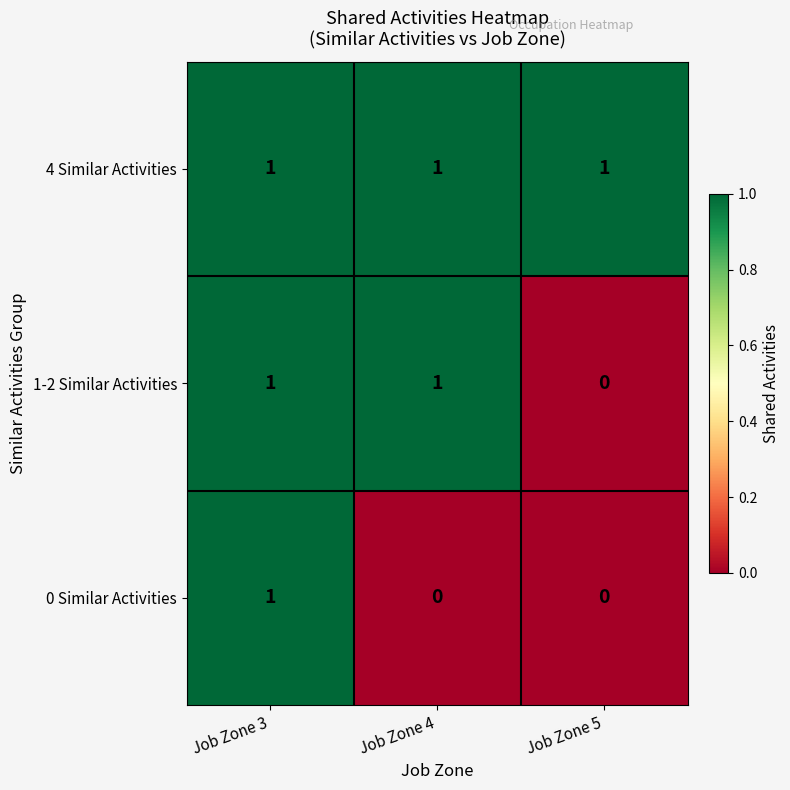

What is the greatest value displayed?

1